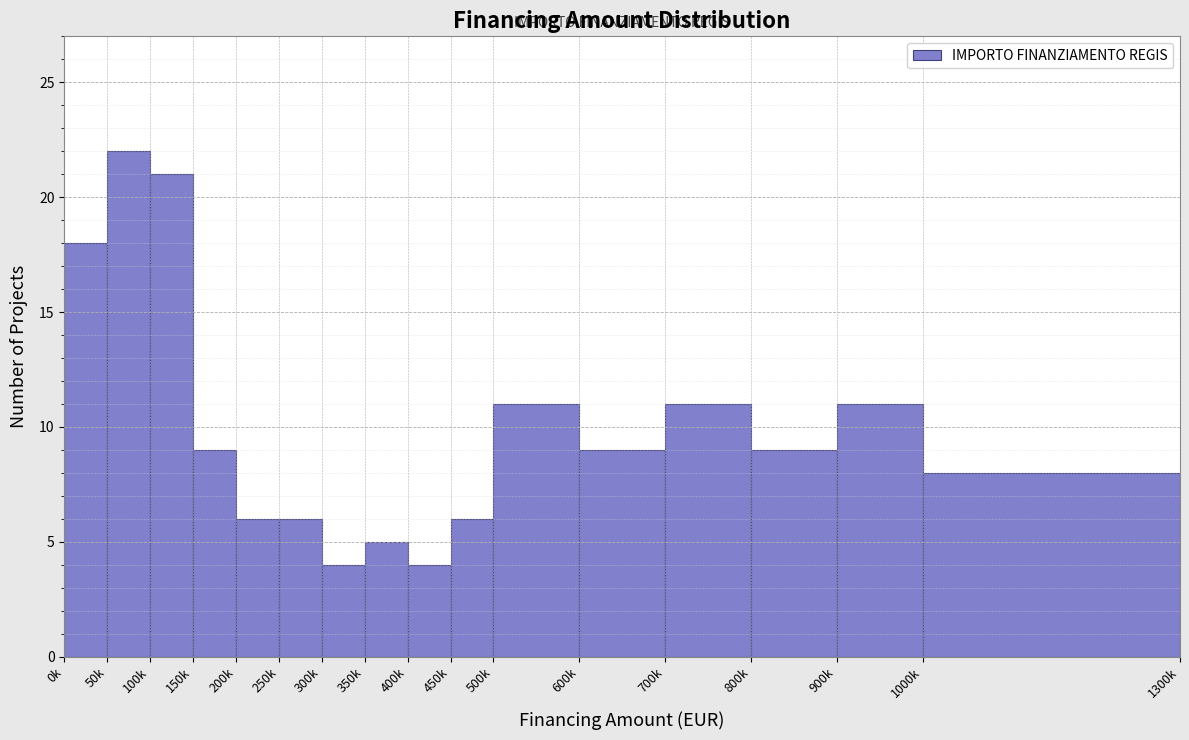

Reading left to right, transcribe all the data shown in this chart.

18	22	21	9	6	6	4	5	4	6	11	9	11	9	11	8